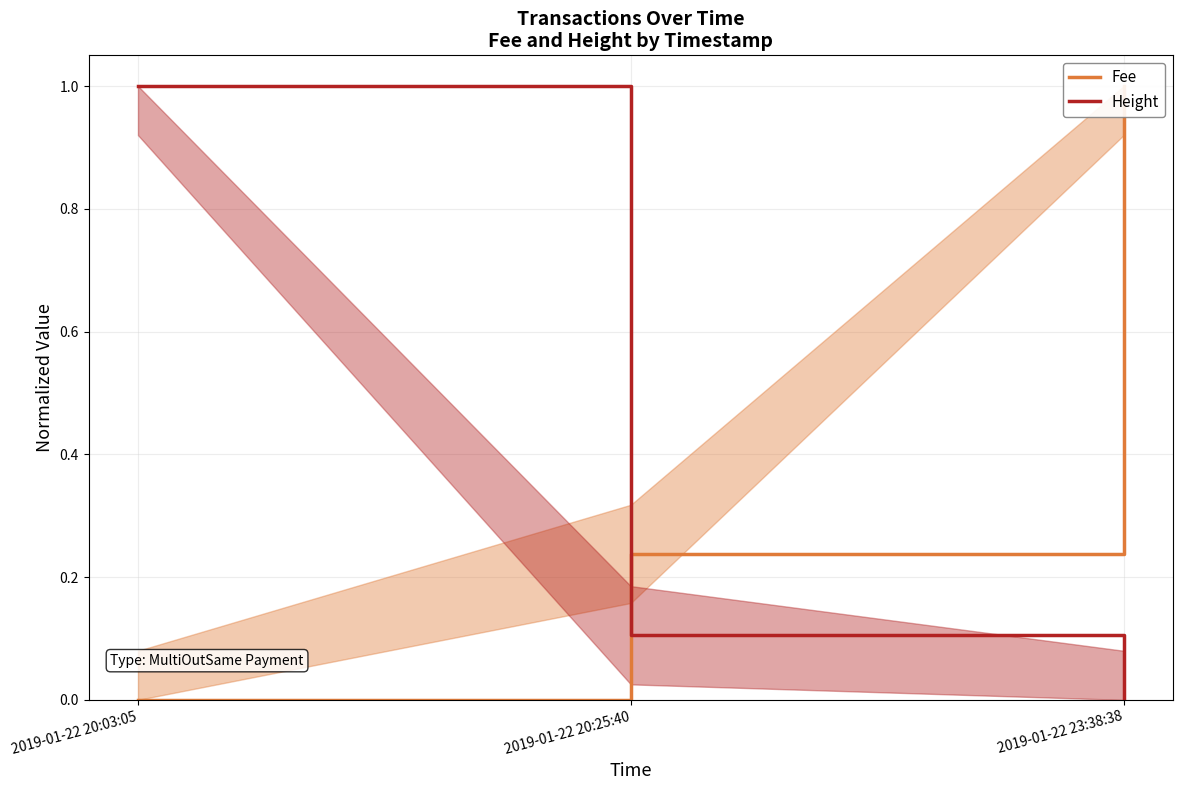

What are all the series names shown in the legend?

Fee, Height